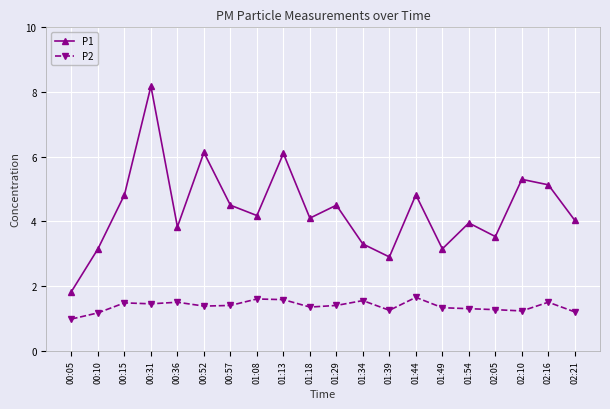

Which series changed the most between 00:05 and 02:05?

P1